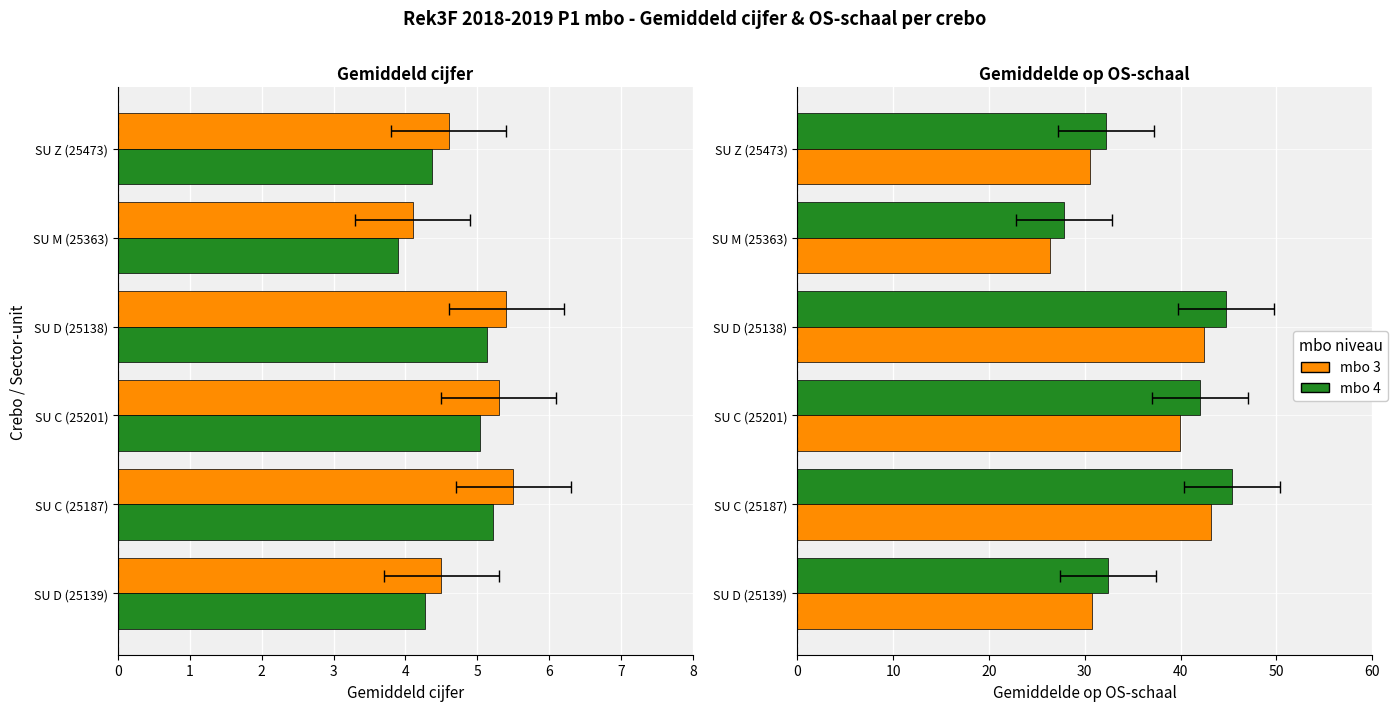

What is the greatest value displayed?

45.4